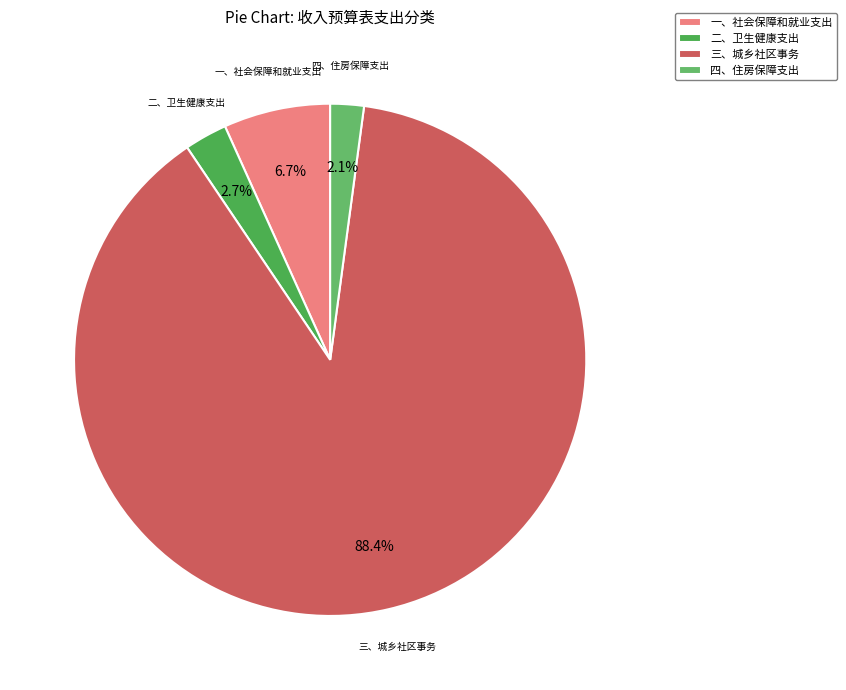

What is the total percentage of 三、城乡社区事务 and 四、住房保障支出?

90.6%